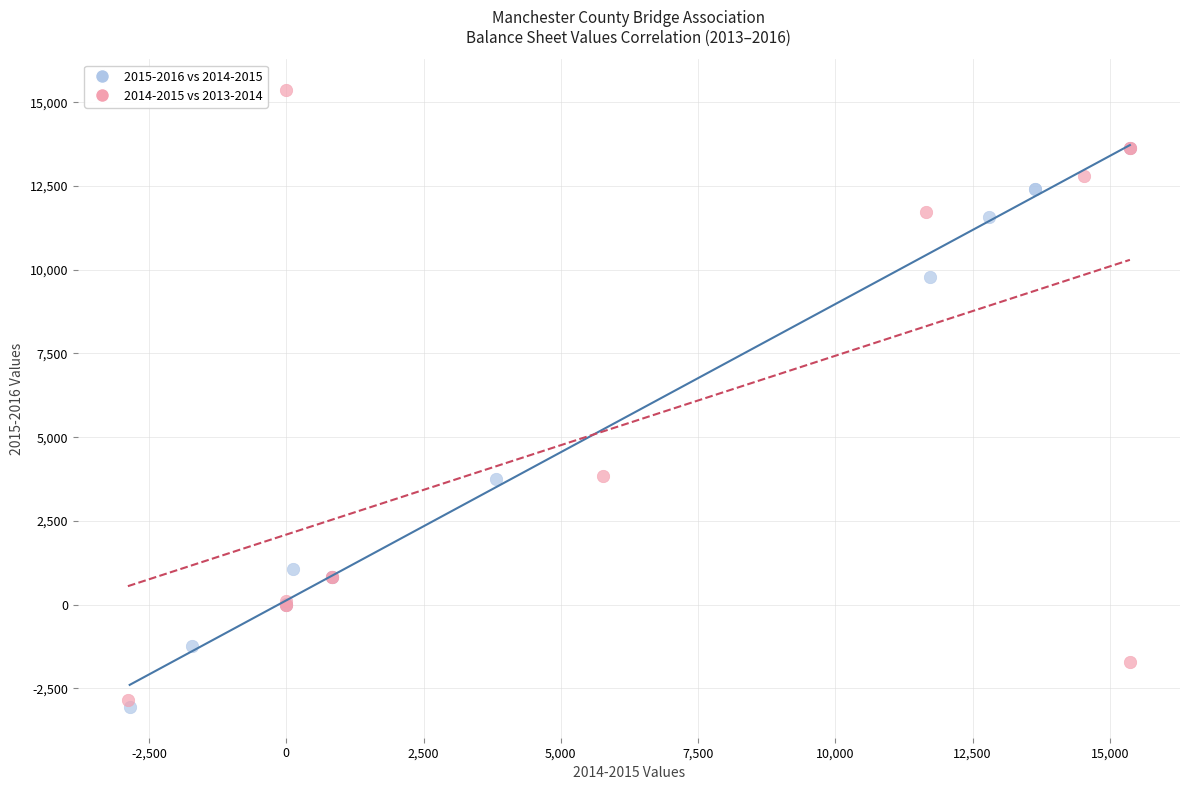

What are all the series names shown in the legend?

2015-2016 vs 2014-2015, 2014-2015 vs 2013-2014